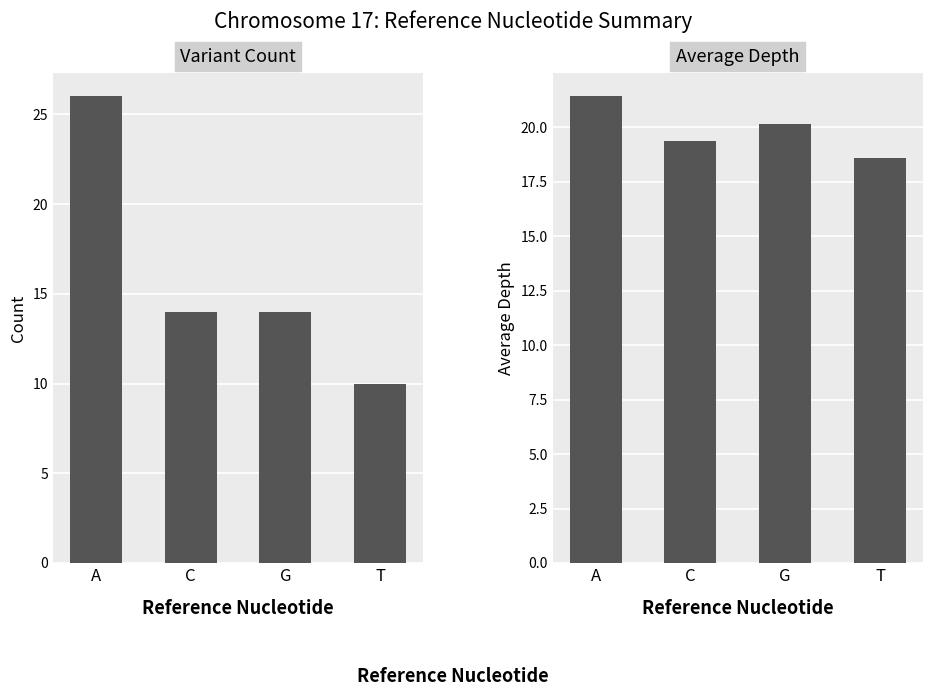

At which label is Variant Count closest to 18?

C